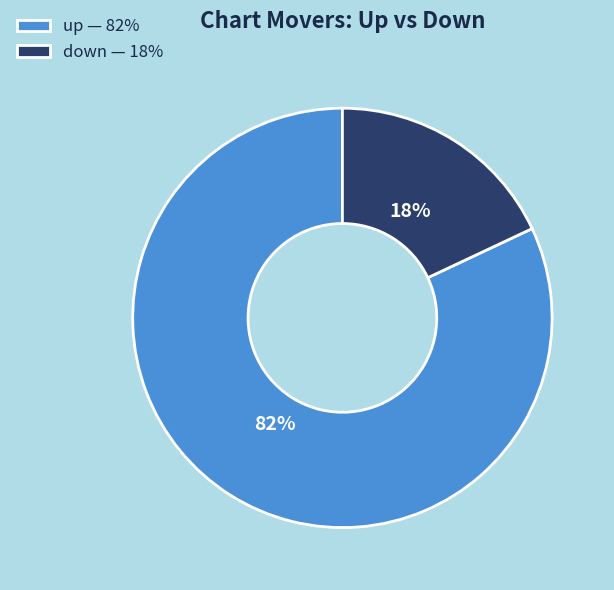

Is up the majority of the pie?

Yes